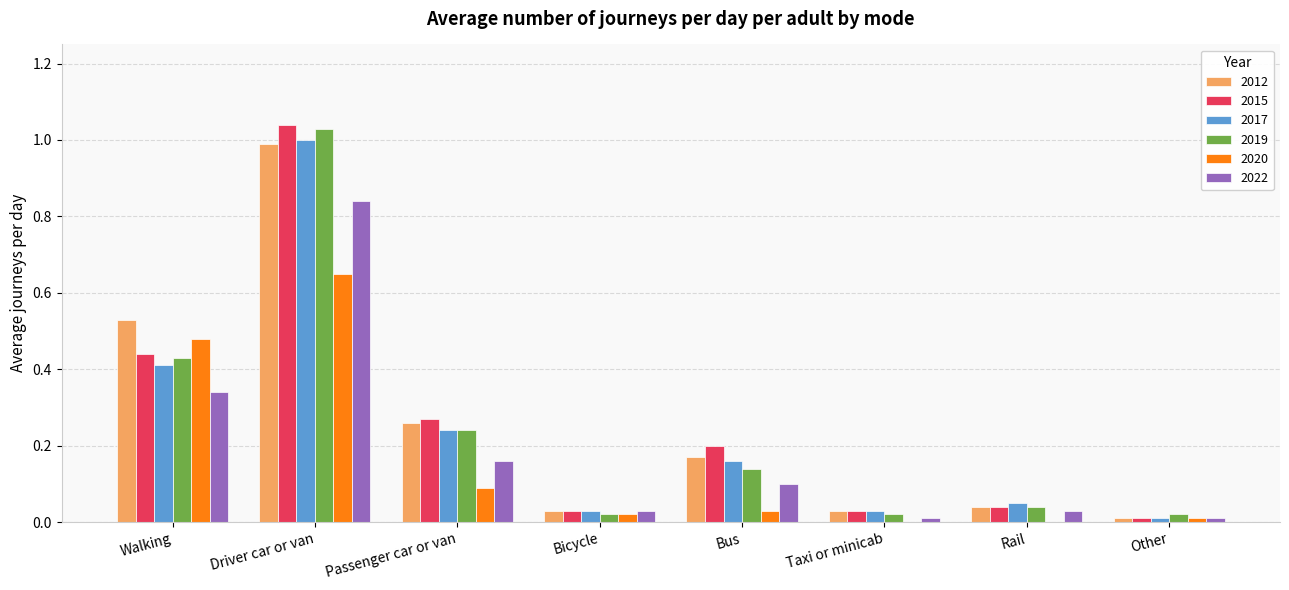

The 2022 series shows 0.5 at Walking. True or false?

False